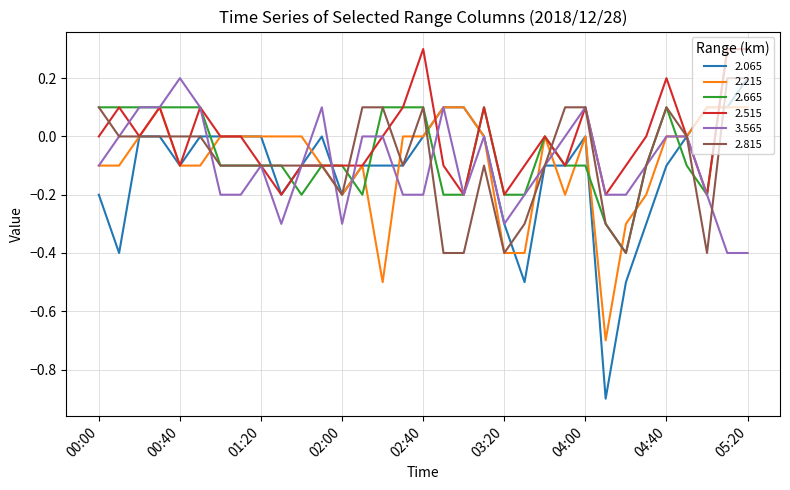

What is the difference between the maximum and minimum values in the 2.665 series?

0.7